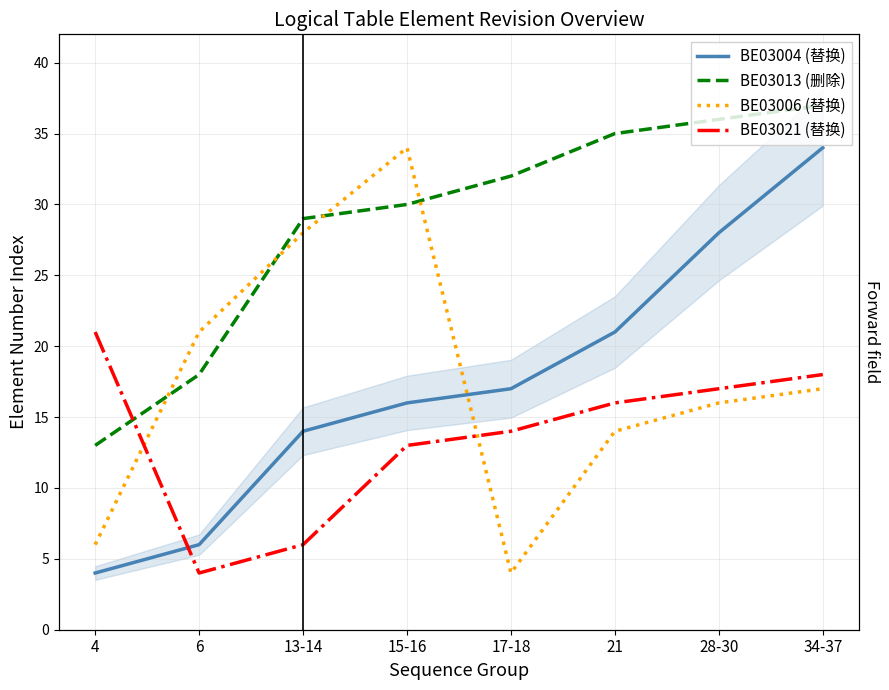

True or false: BE03021 (替换) has more than 0 interior local peaks.

False